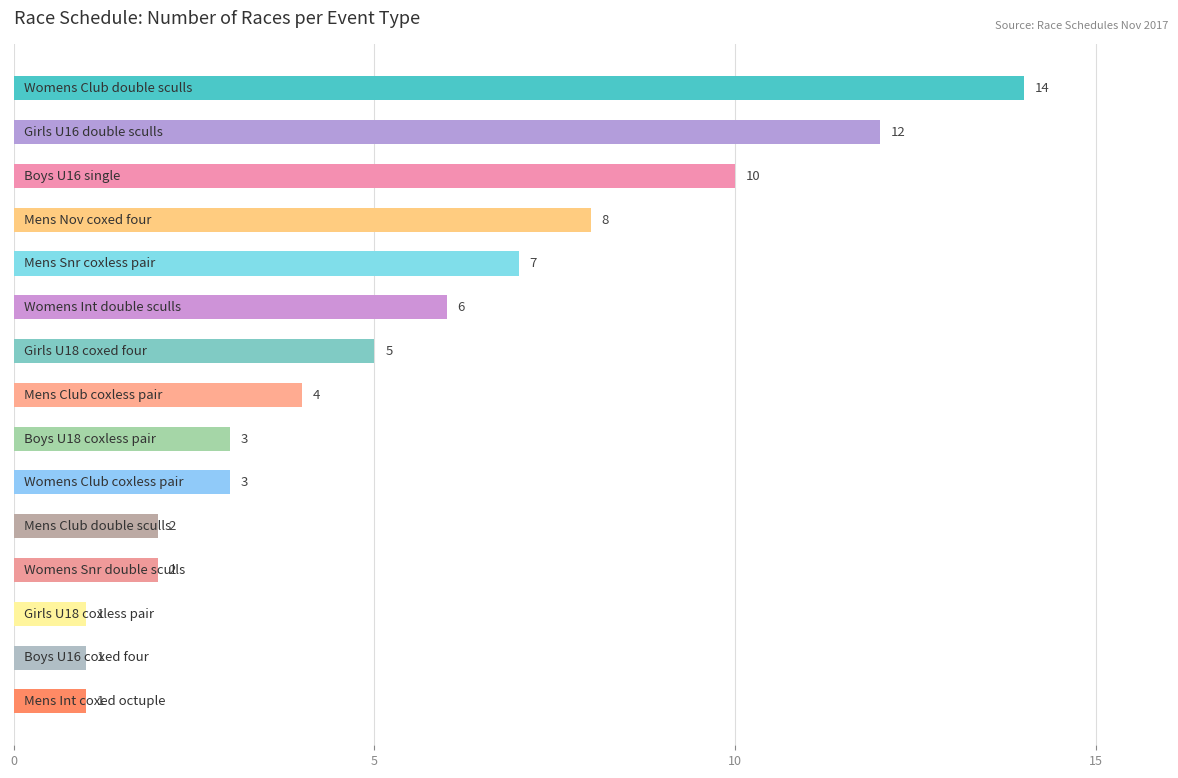

What is the value of the 13th bar from the top?

1